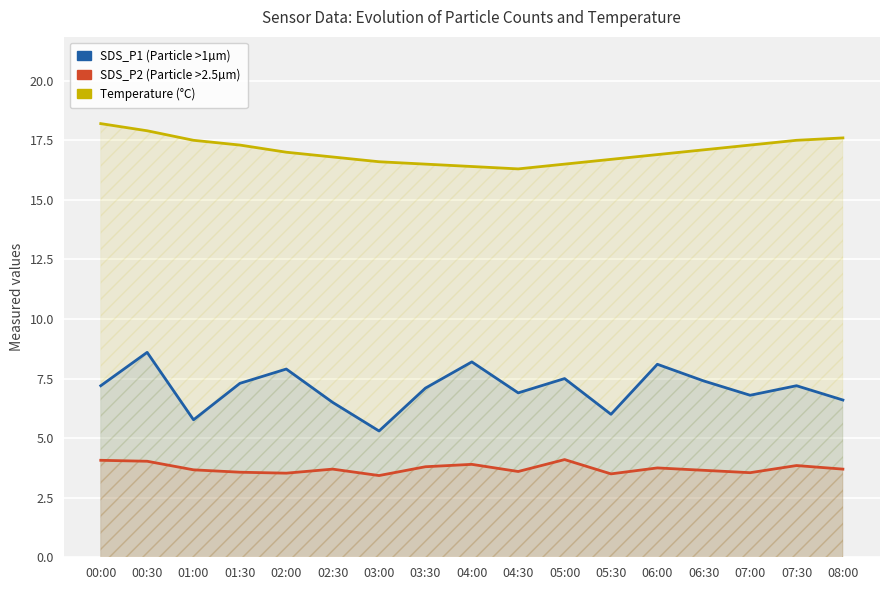

What is the value of the Temp point at the 15th from the left?

17.3